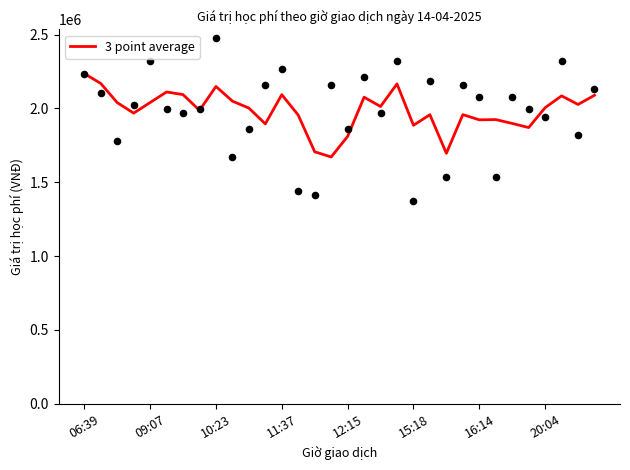

What is the highest value of the 3 point average series?

2236000.0